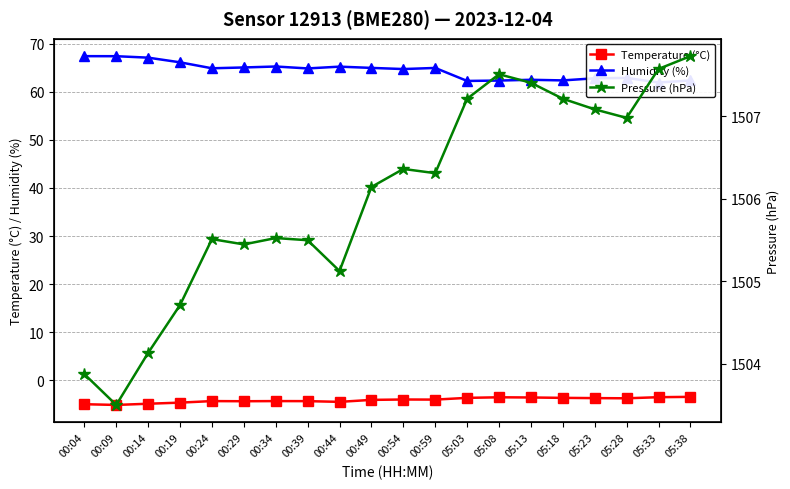

At how many categories does at least one series exceed 815?

20